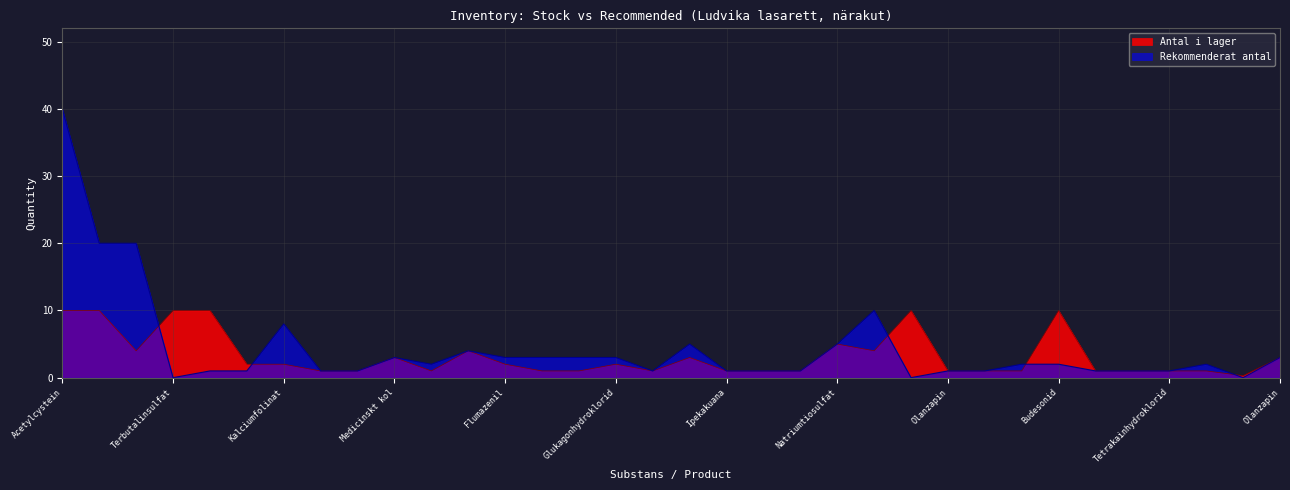

Is the value of Antal i lager at Glukagonhydroklorid greater than the value of Rekommenderat antal at Terbutalinsulfat?

Yes